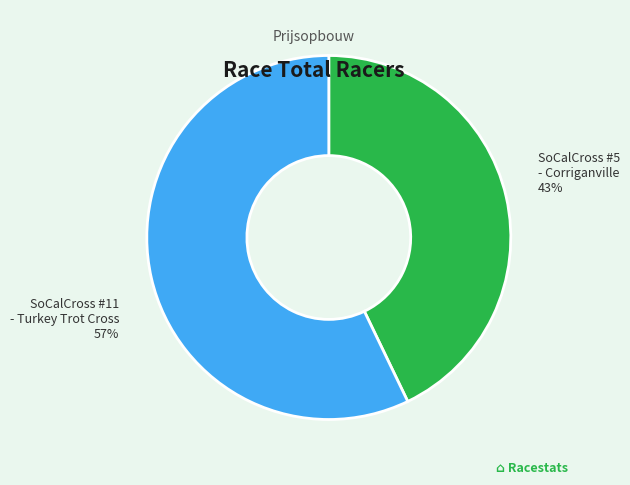

True or false: SoCalCross #5 - Corriganville accounts for 34% of the total.

False